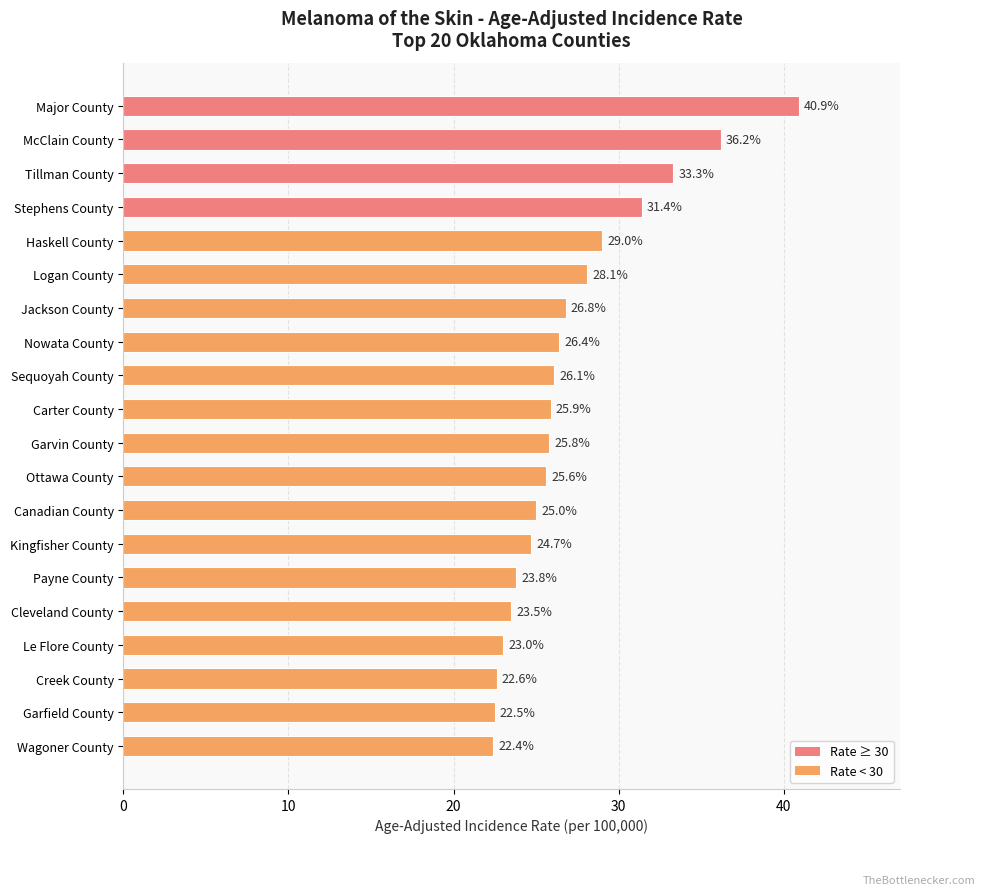

What is the change in value from Jackson County to Le Flore County?

-3.8